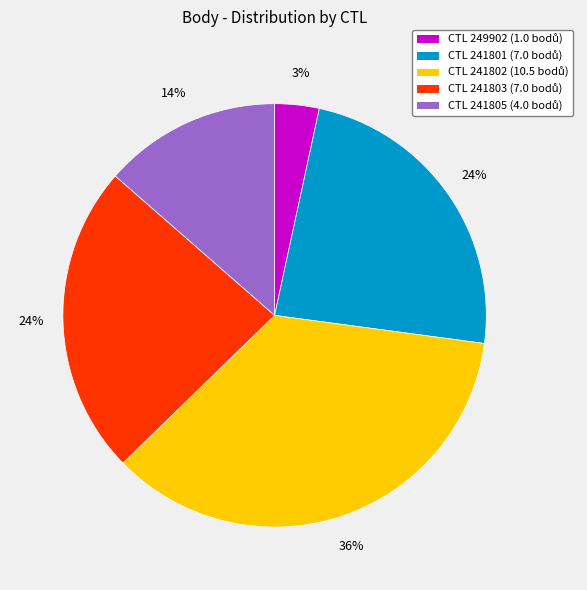

Is there any slice that represents more than half of the pie?

No